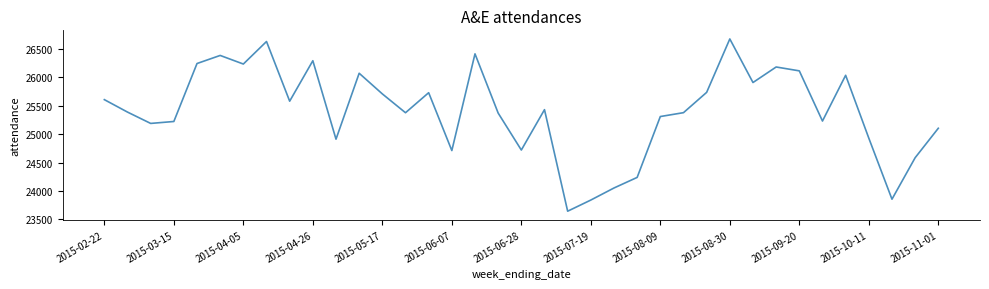

What is the greatest value displayed?

26673